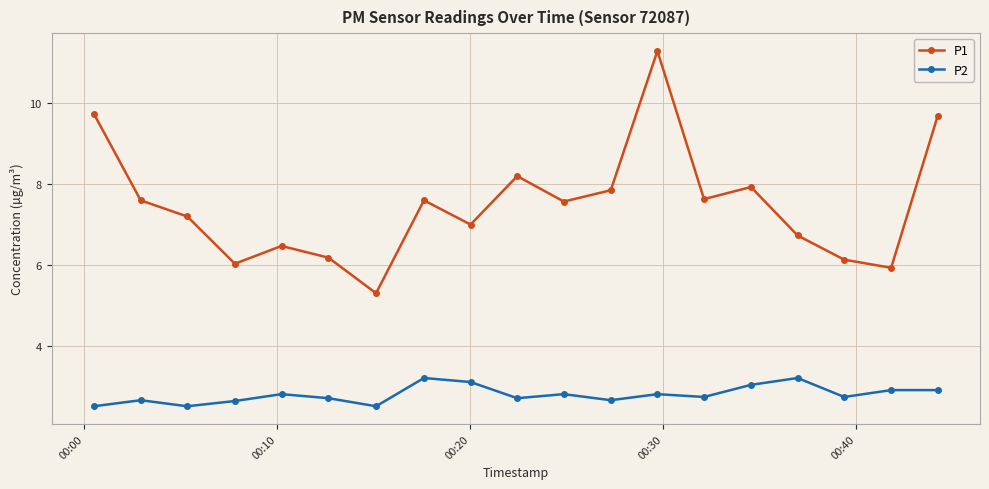

At how many categories does at least one series exceed 3?

19